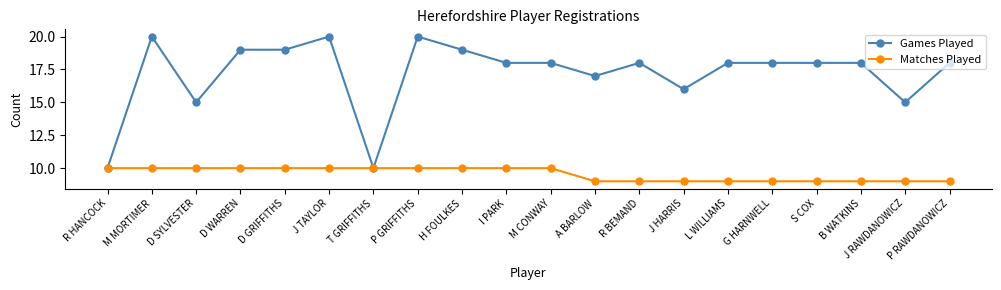

True or false: Games Played has a value of 15 at D SYLVESTER.

True